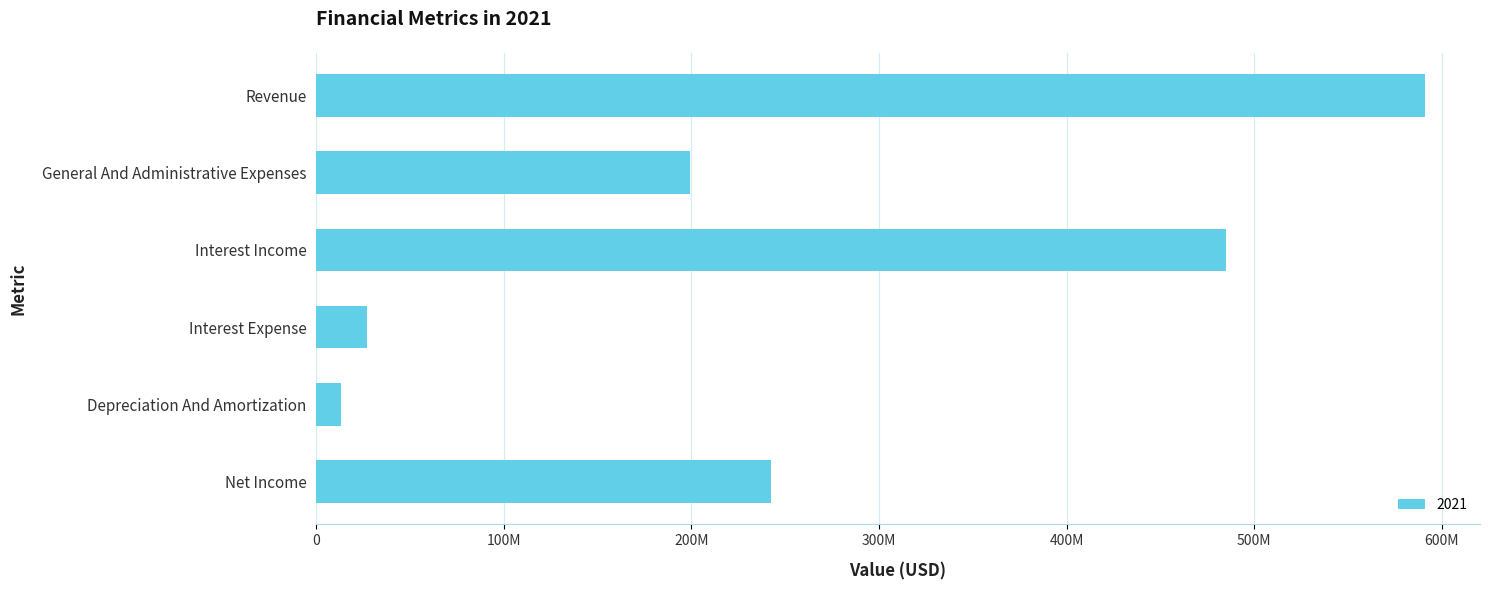

Is it true that the value at General And Administrative Expenses is 327180290?

False